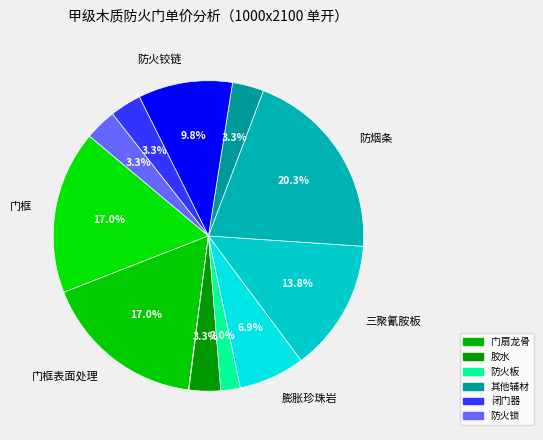

Is there any slice that represents more than half of the pie?

No